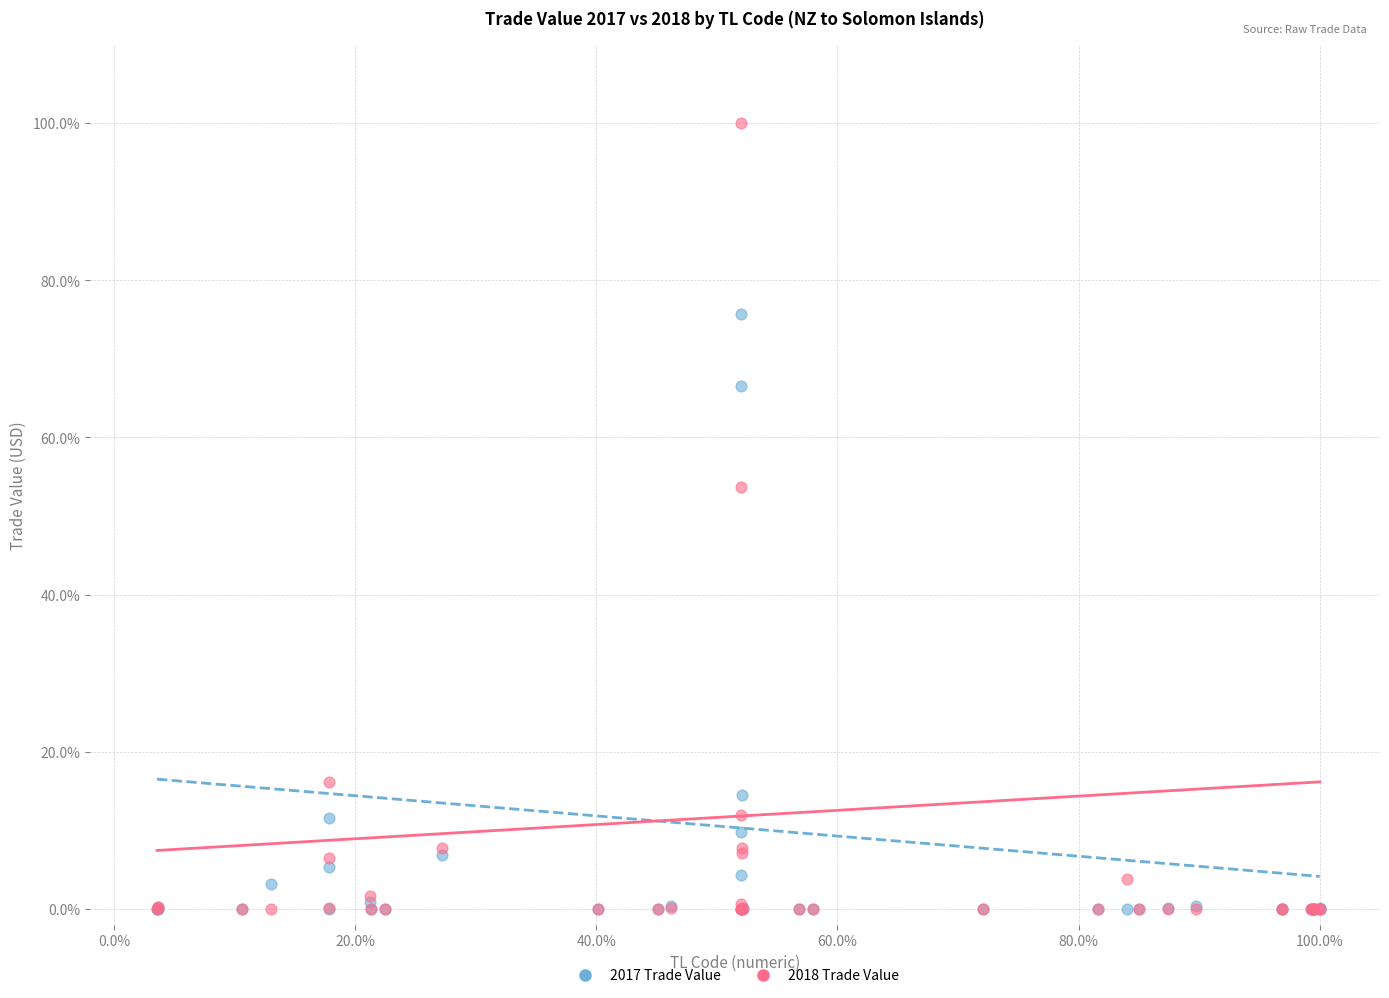

What are all the series names shown in the legend?

2017 Trade Value, 2018 Trade Value